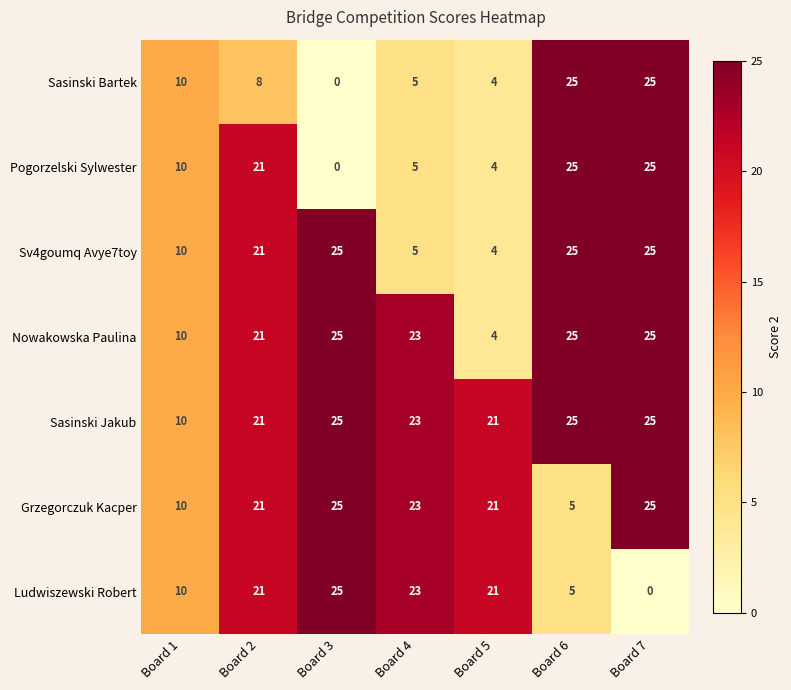

Is it true that Sasinski Bartek equals 11 at Board 6?

False